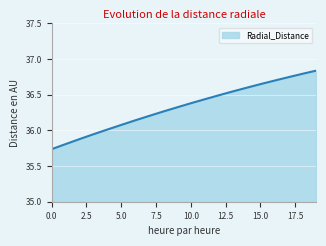

At which category does the chart reach its peak across all series?

19